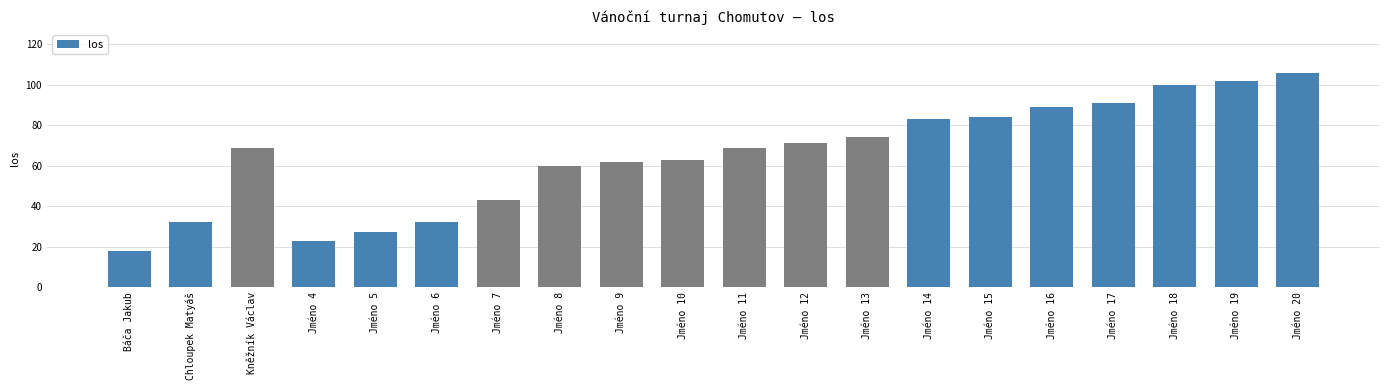

What is the change in value from Kněžník Václav to Jméno 9?

-7